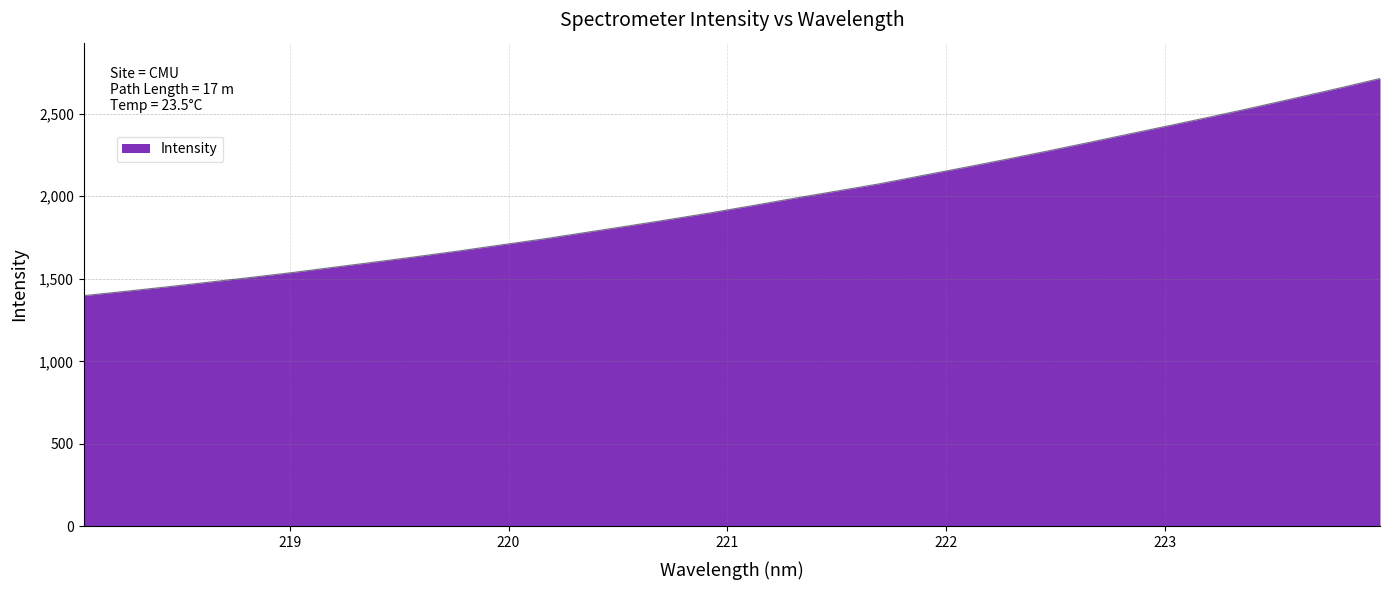

How many values exceed 1944?

16